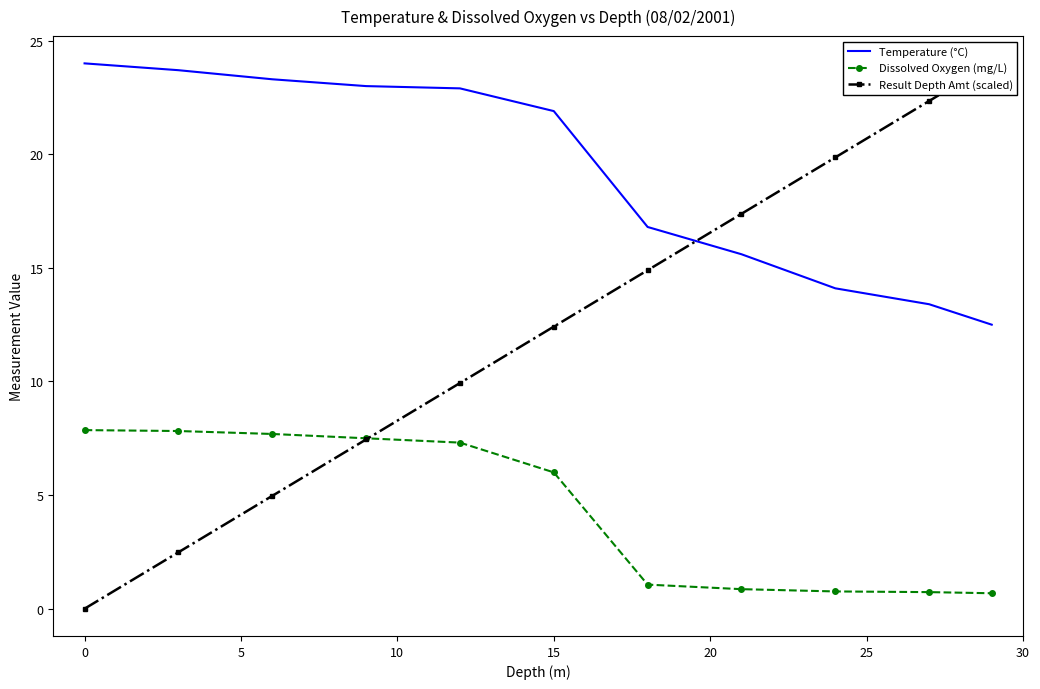

True or false: Dissolved Oxygen (mg/L) and Temperature (°C) cross at least once.

False